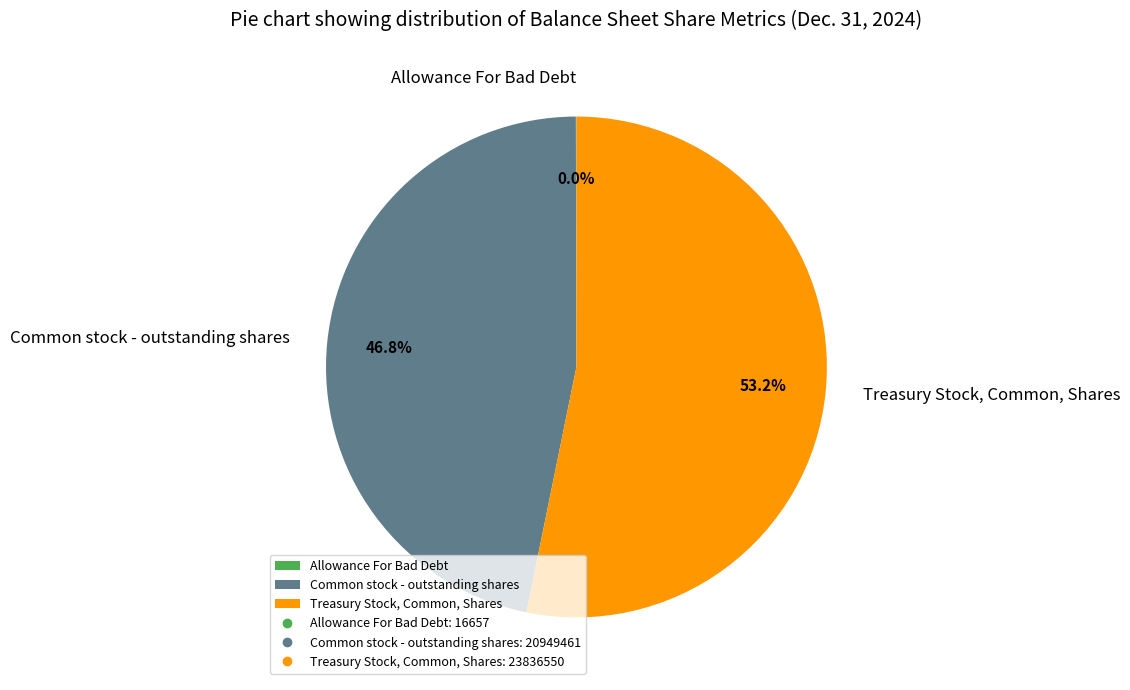

Which slice is the largest?

Treasury Stock, Common, Shares